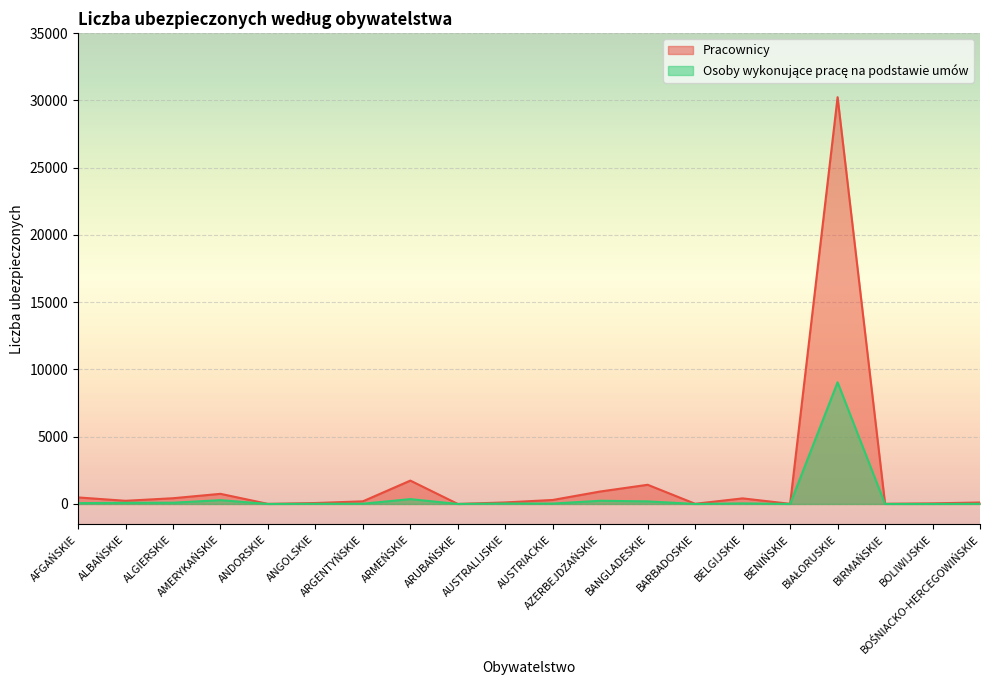

Which category has the lowest value across all series?

ARUBAŃSKIE